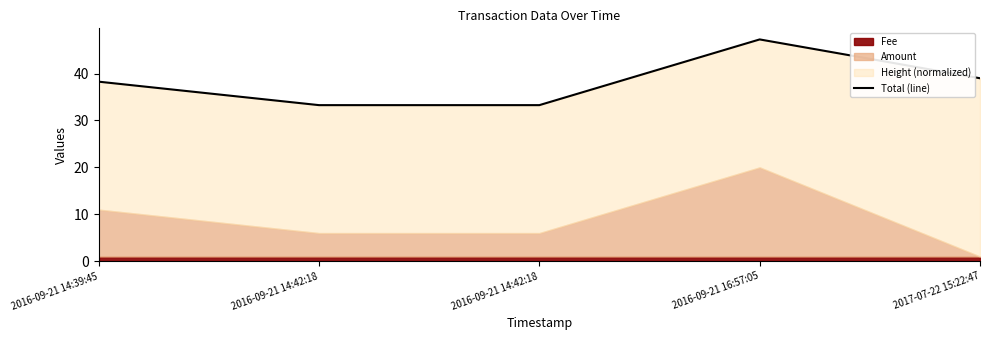

Is it true that the value at 2016-09-21 14:42:18 is 10.1?

False